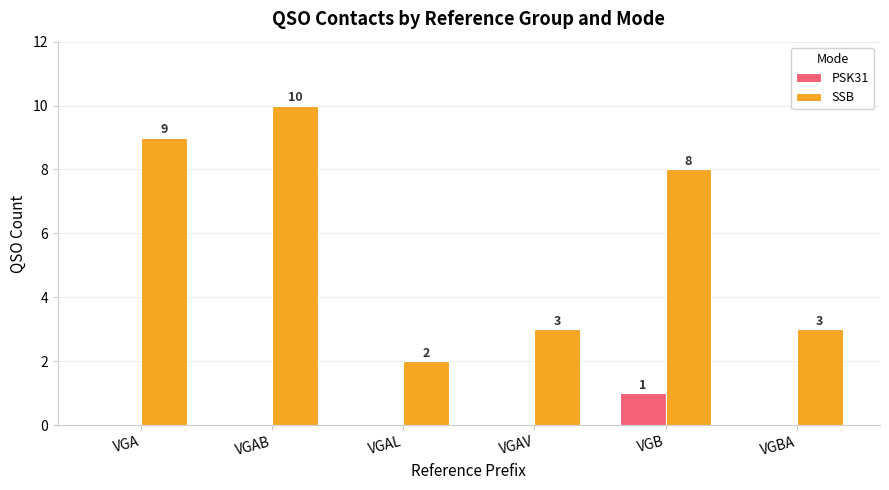

Which label corresponds to the largest value in the chart?

VGAB